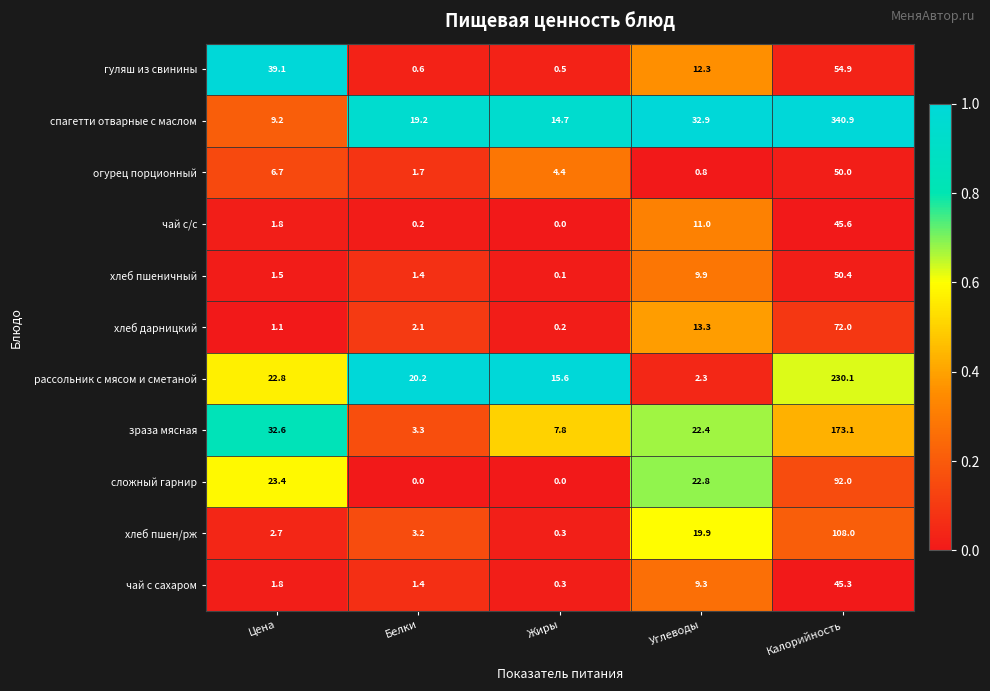

What is the greatest value displayed?

340.9